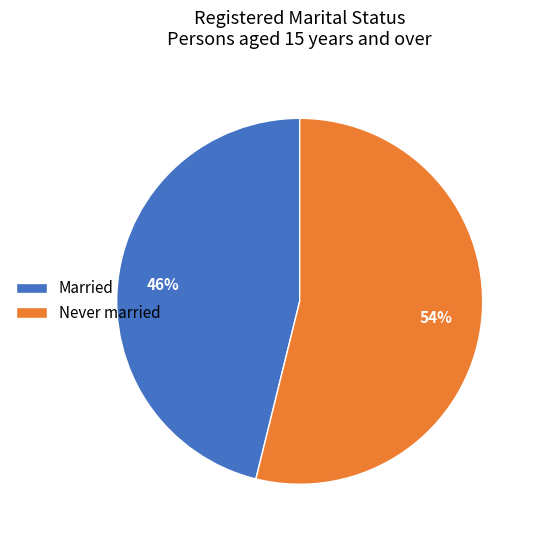

Is it true that Never married is 54% of the pie?

True